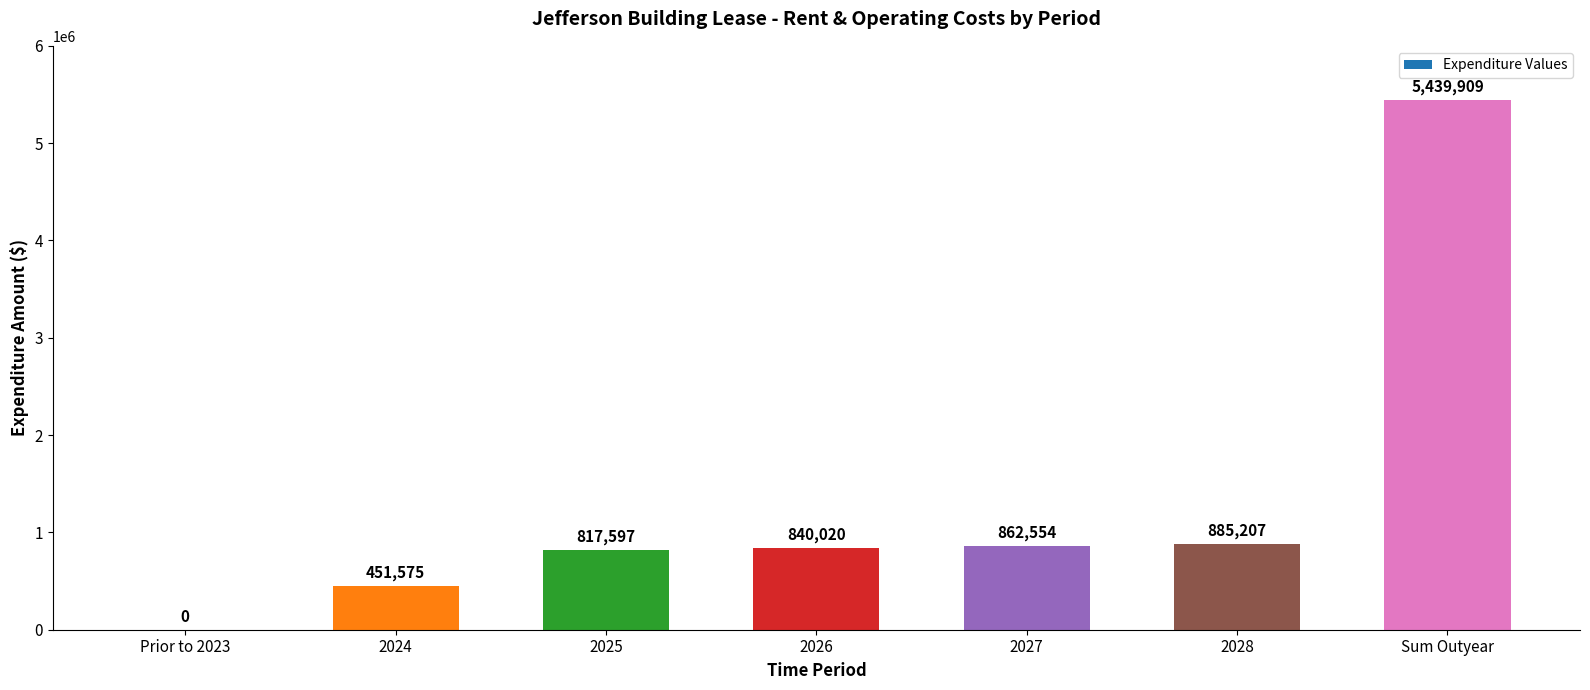

Reading left to right, what are all the values shown in this chart?

0	451575	817597	840020	862554	885207	5439909